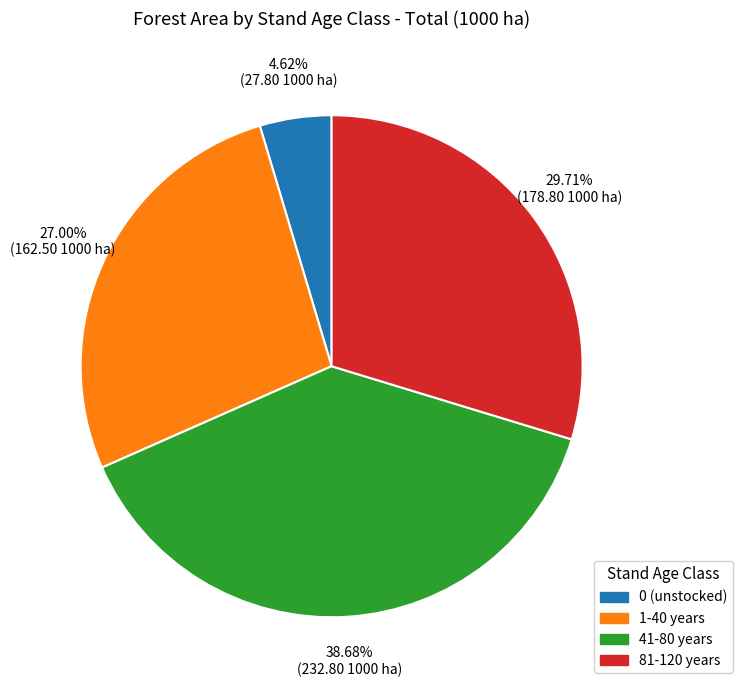

Count the number of slices in the pie.

4